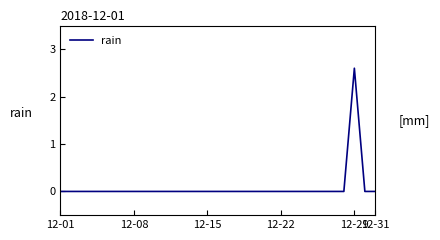

Is it true that the value at 12-31 is 0.0?

True